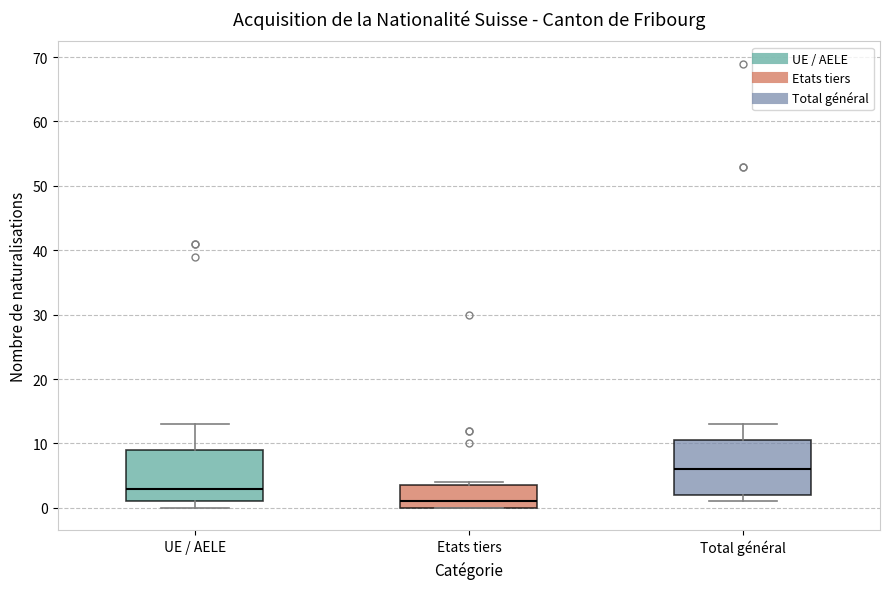

Reading left to right, transcribe this box plot: for each box, give where its median line is, the range the box spans, and where its two whiskers end, as read against the y-axis. The values are not printed on the chart, so give them approximately, as read against the axis.

UE / AELE: median 3, box 1 to 9, whiskers 0 to 13
Etats tiers: median 1, box 0 to 4, whiskers 0 to 4 (just above the box's upper edge)
Total général: median 6, box 2 to 11, whiskers 1 to 13